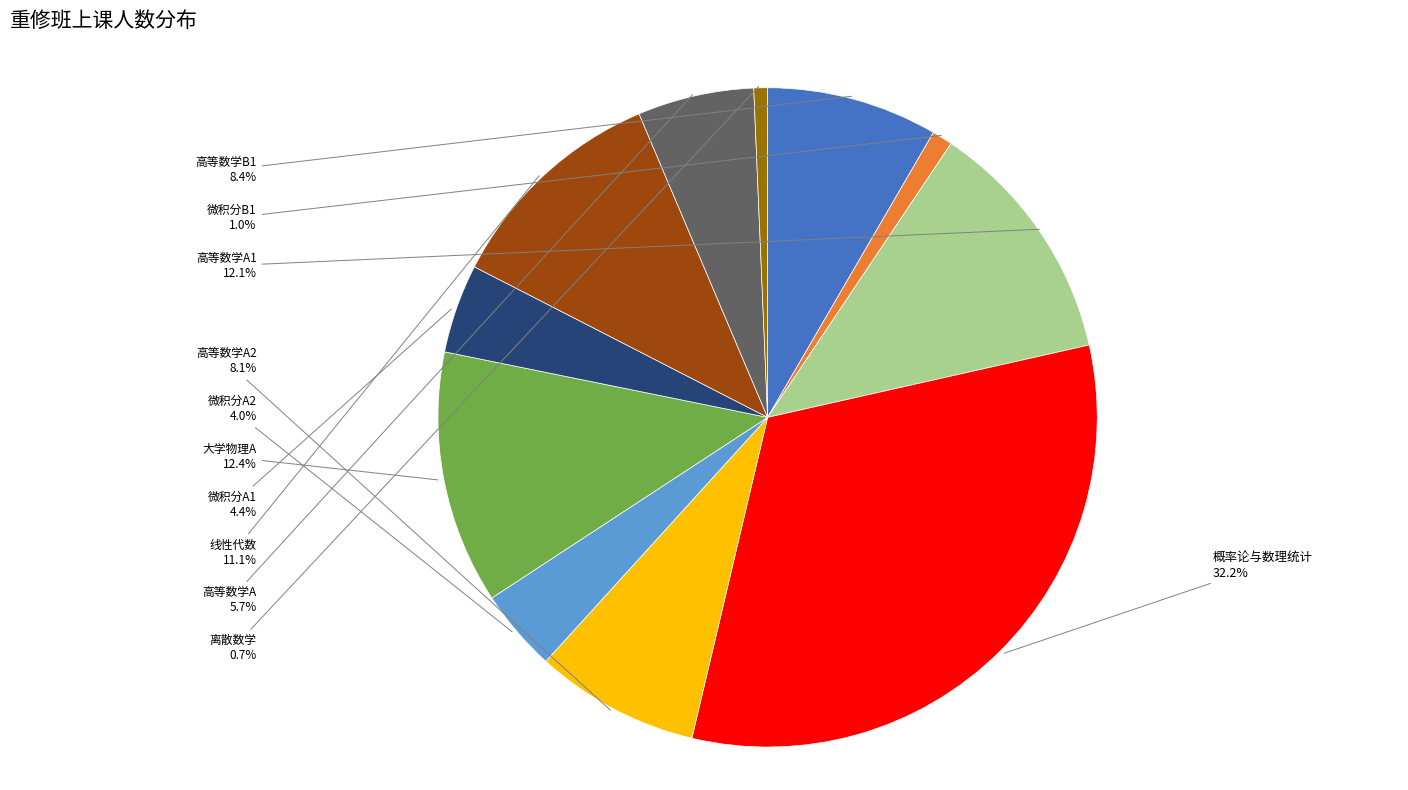

Does any single category account for the majority?

No